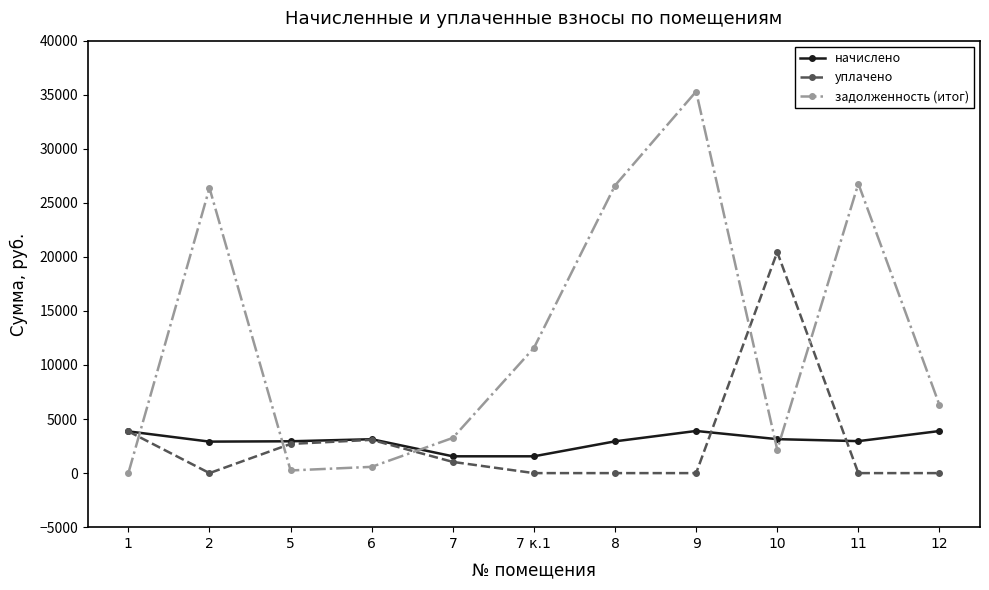

What is the total value across all series at 7?

5848.7